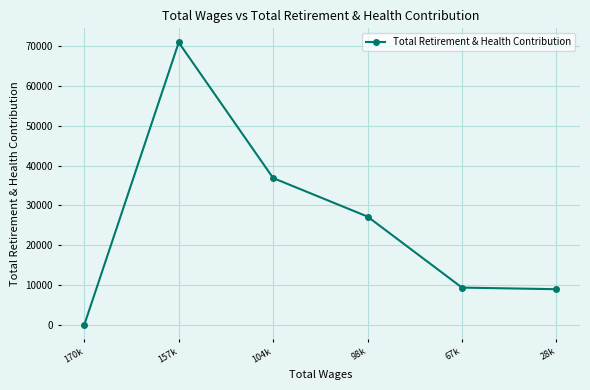

Between 104k and 98k, which is larger?

104k